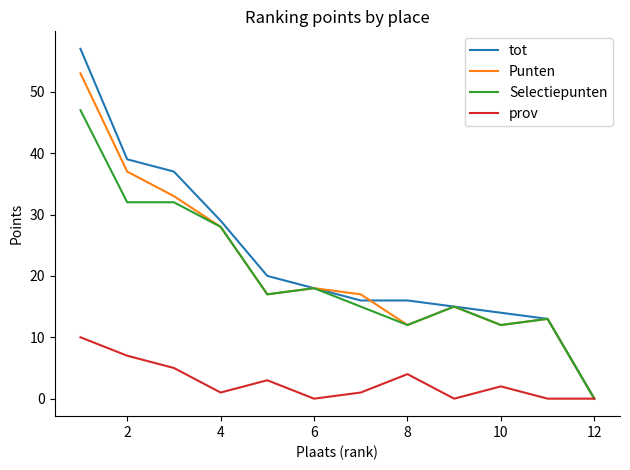

Rank the series by their maximum value, from highest to lowest.

tot, Punten, Selectiepunten, prov